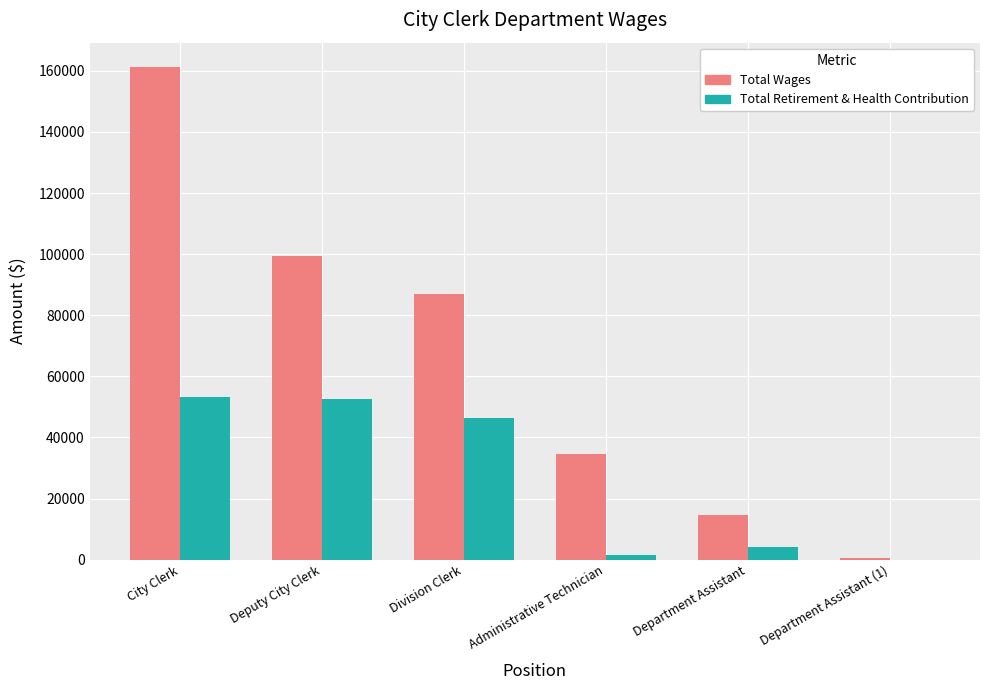

Is it true that Total Retirement & Health Contribution equals 52461 at Deputy City Clerk?

True